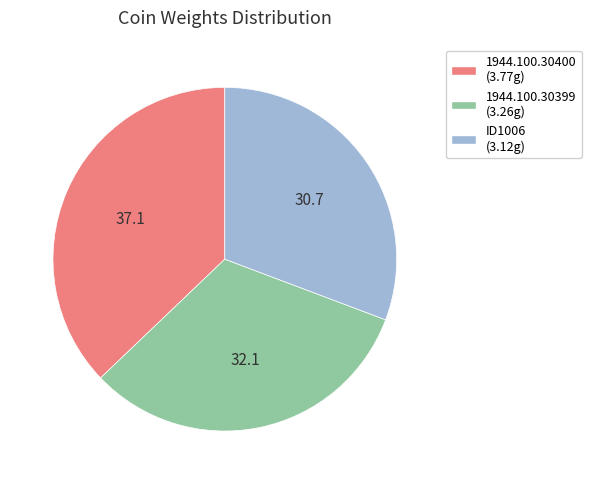

Is there a majority slice in this chart?

No